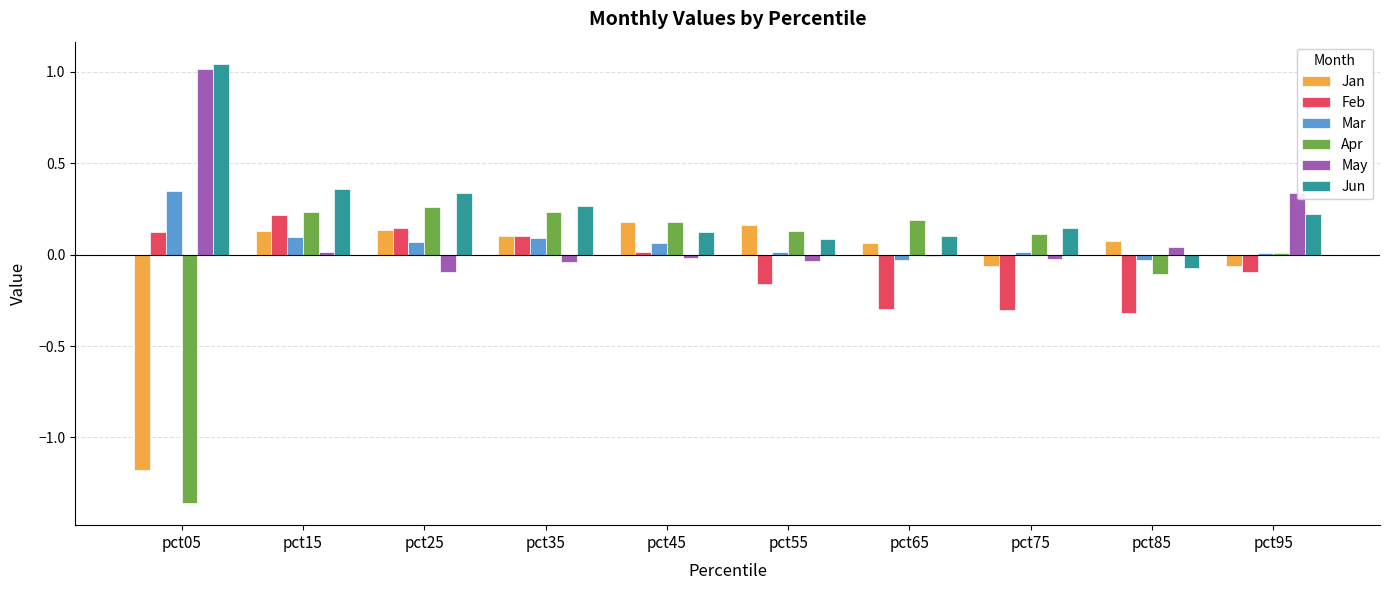

The Feb series shows 0.2 at pct15. True or false?

True